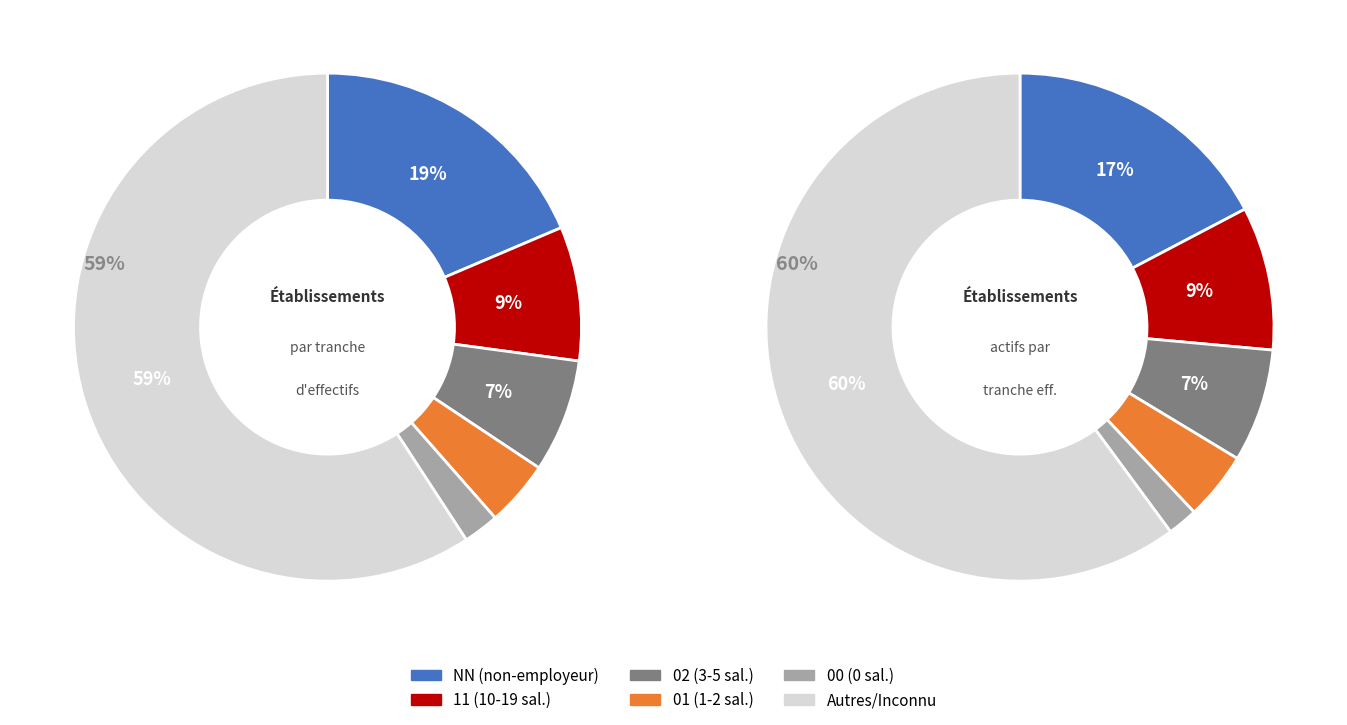

What is the ratio of the value at 00 to the value at 11?

0.2